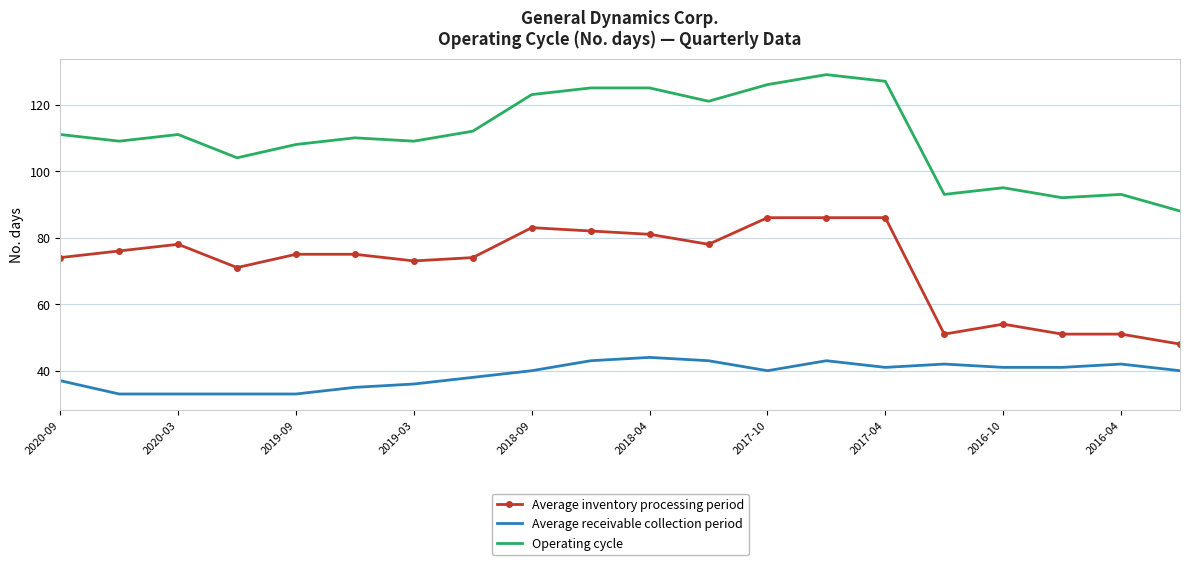

Which series has the largest total across all categories?

Operating cycle